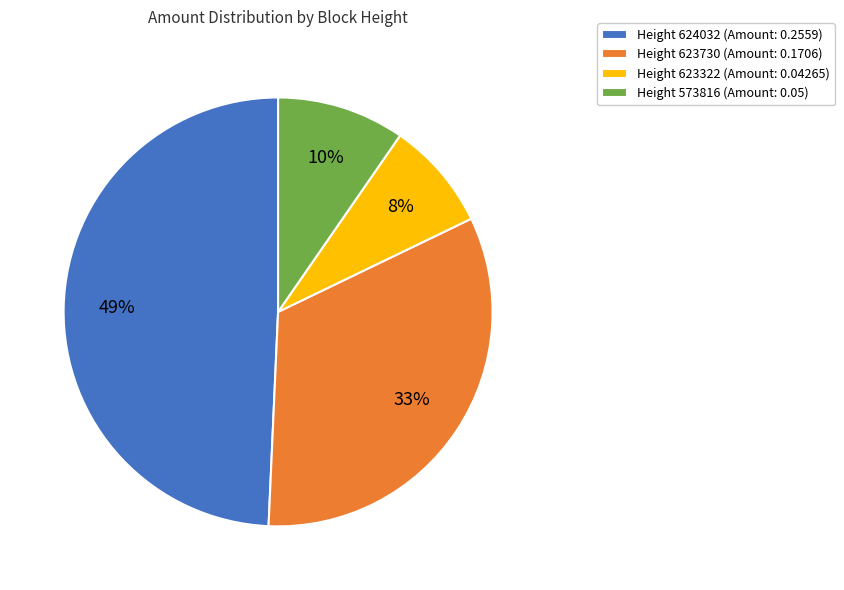

The Height 623322 (Amount: 0.04265) slice represents 8% of the pie. True or false?

True